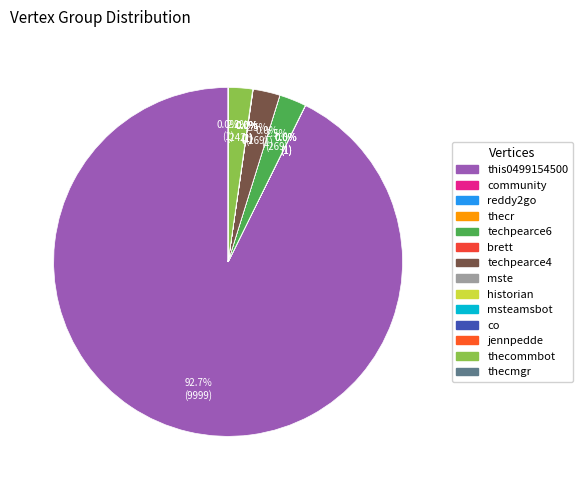

Which category accounts for the majority?

this0499154500